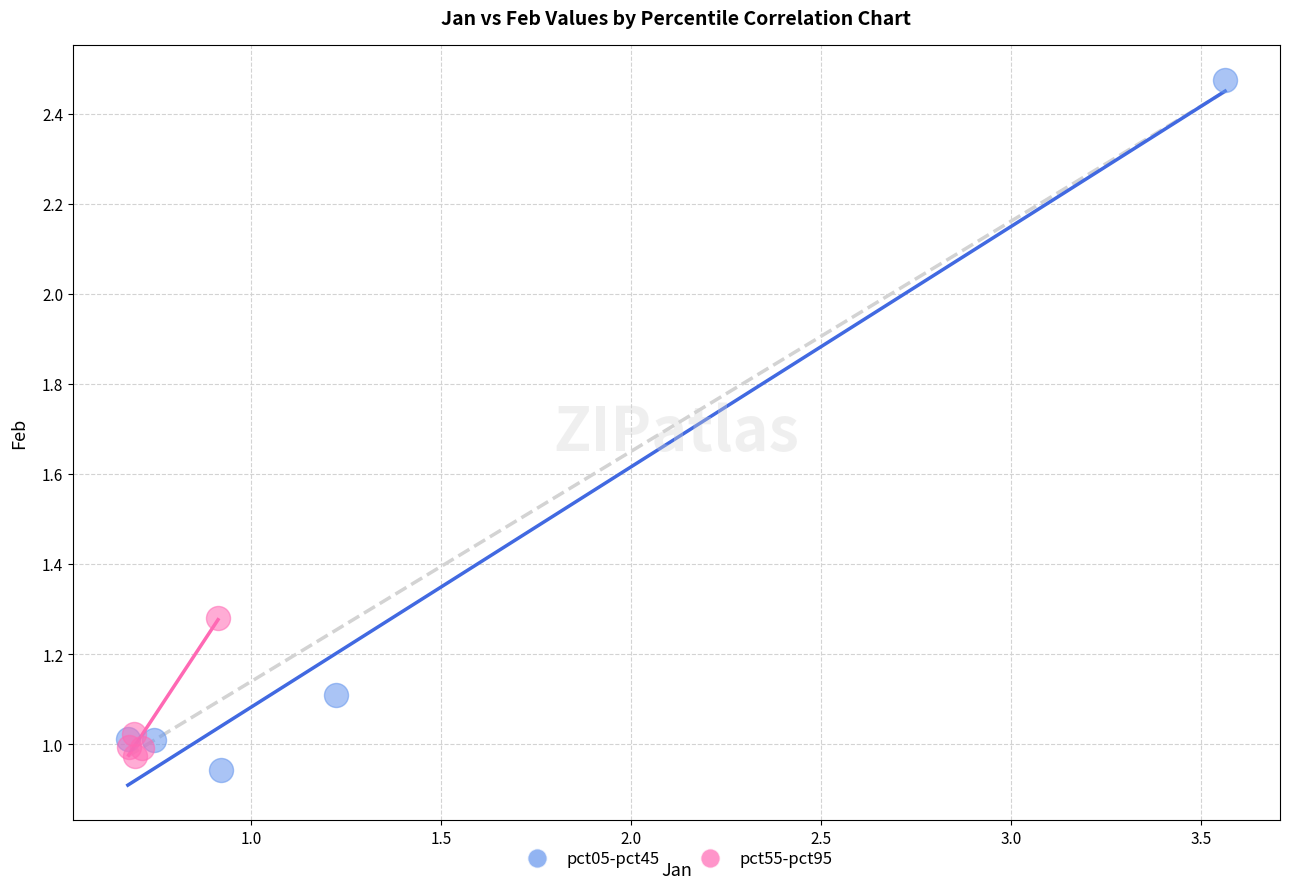

Which series contains the highest Y value?

pct05-pct45